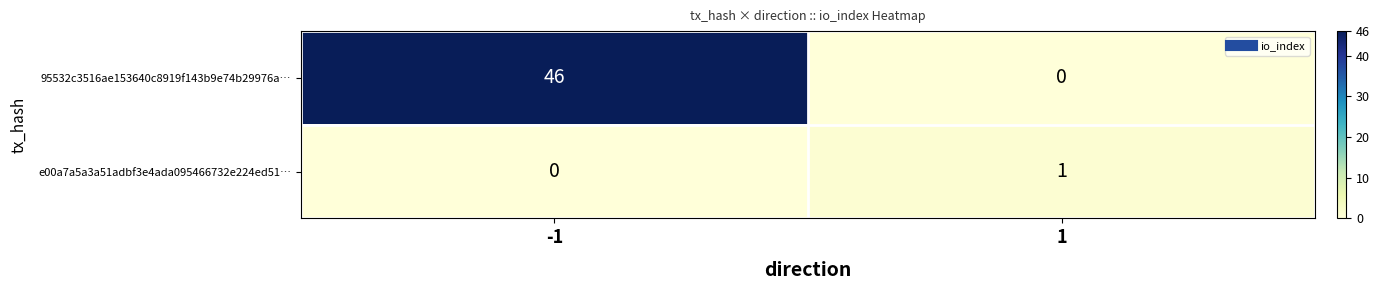

What is the maximum value shown in the chart?

46